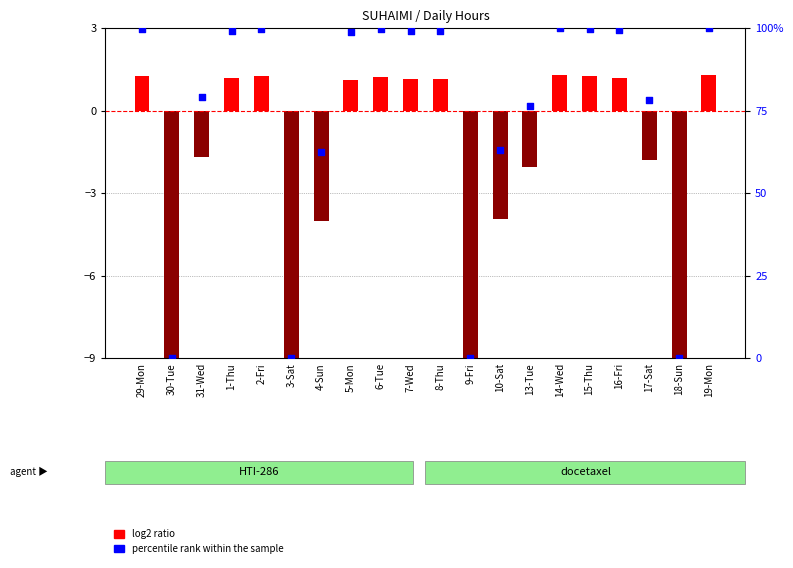

At which category is the sum across all series the highest?

14-Wed